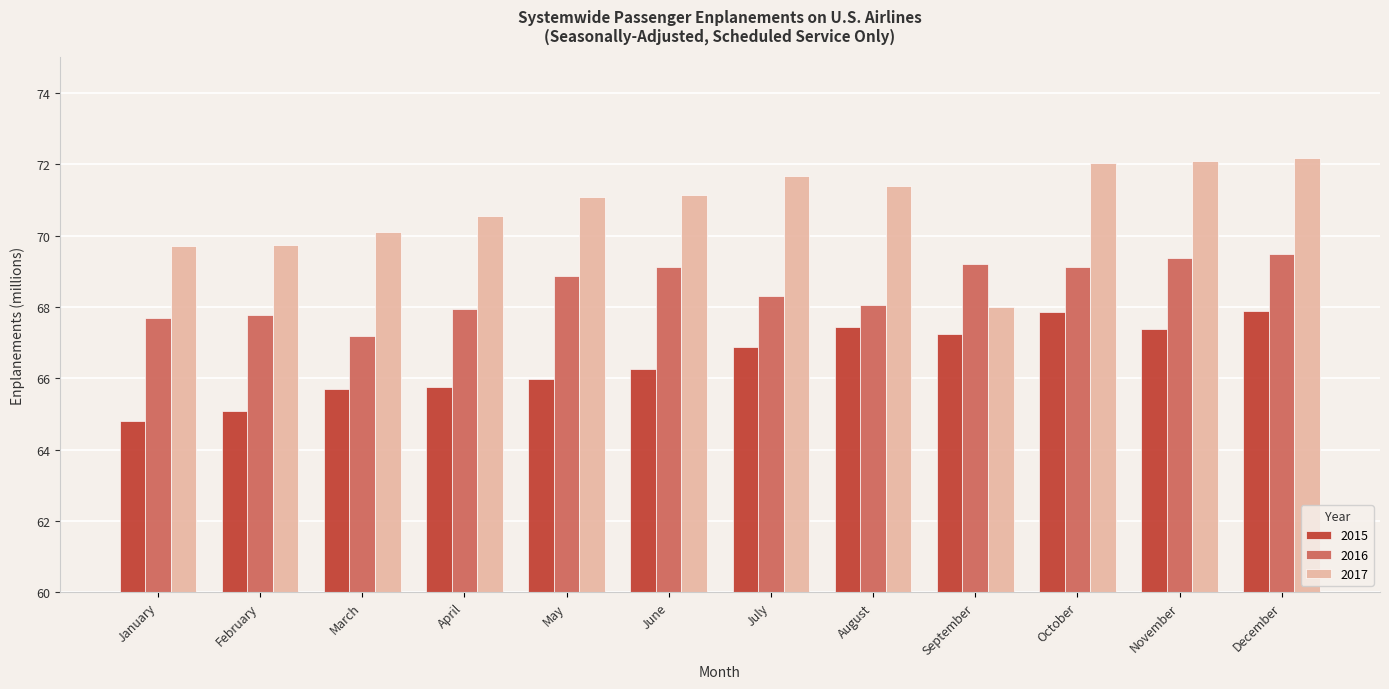

What is the spread (max minus min) of values at August?

4.0